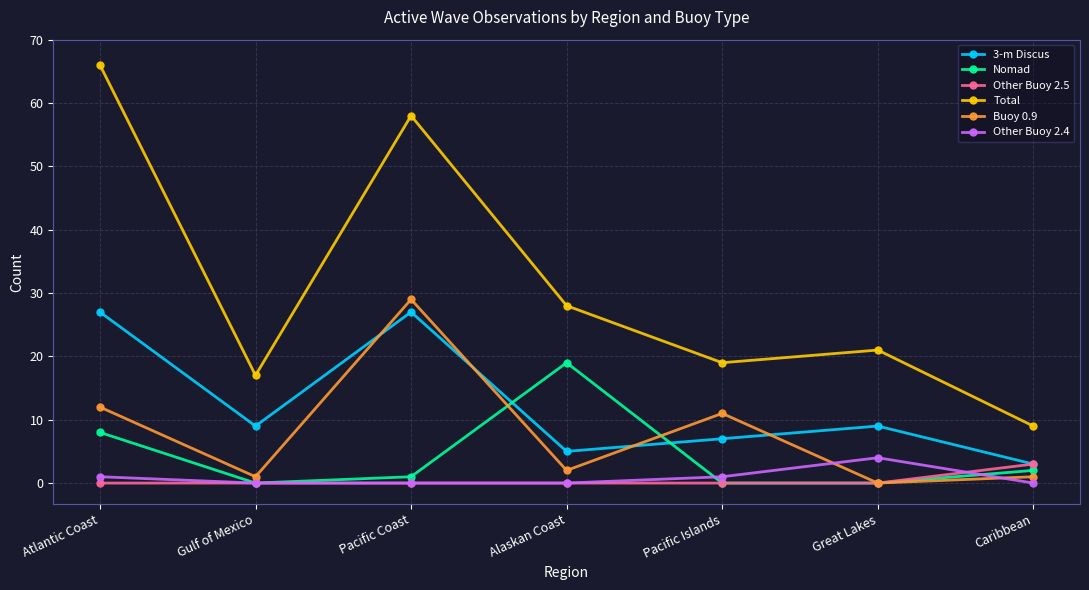

The value of Total at Pacific Coast is 58. True or false?

True